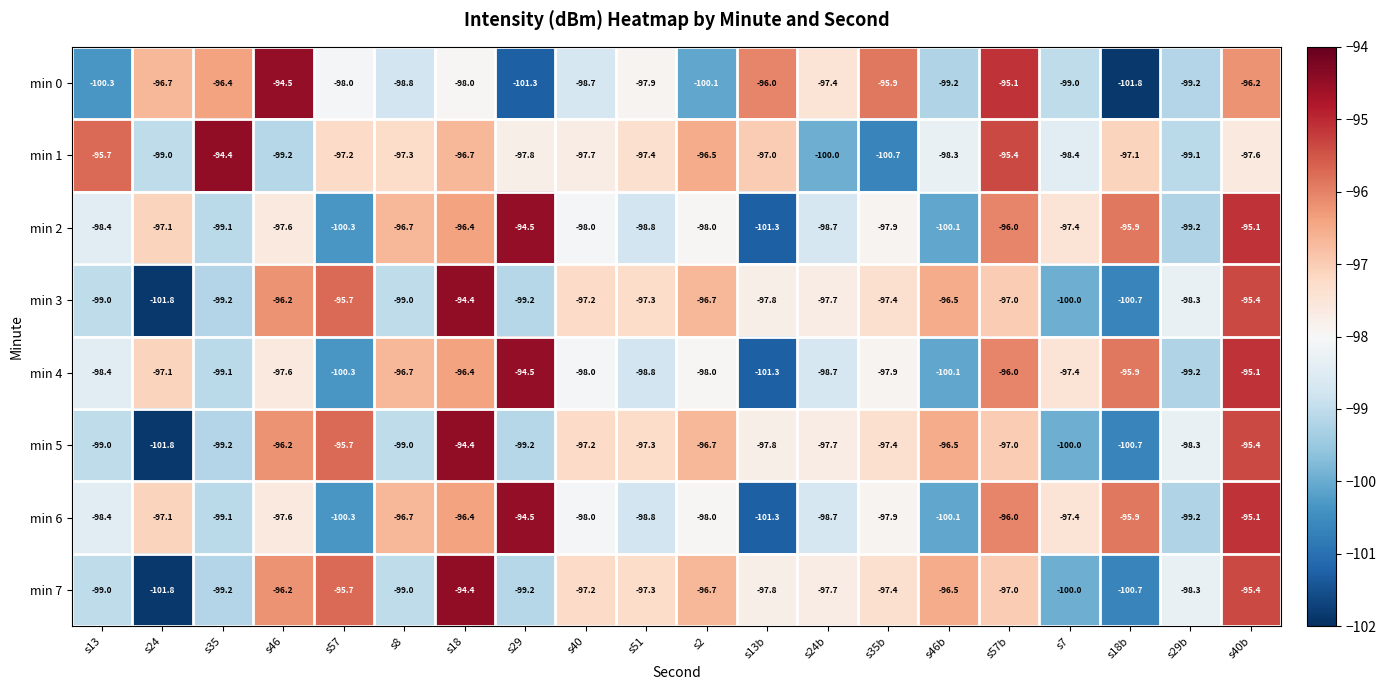

What is the average value of the min 7 series?

-97.8